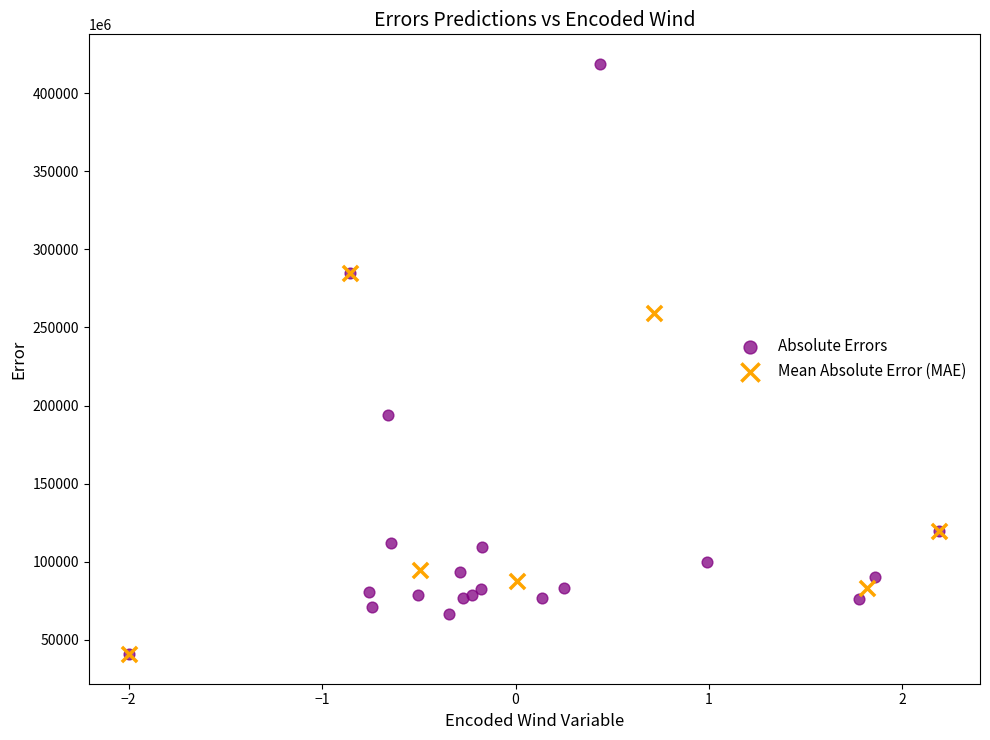

Which series has the widest spread of Y values?

Absolute Errors